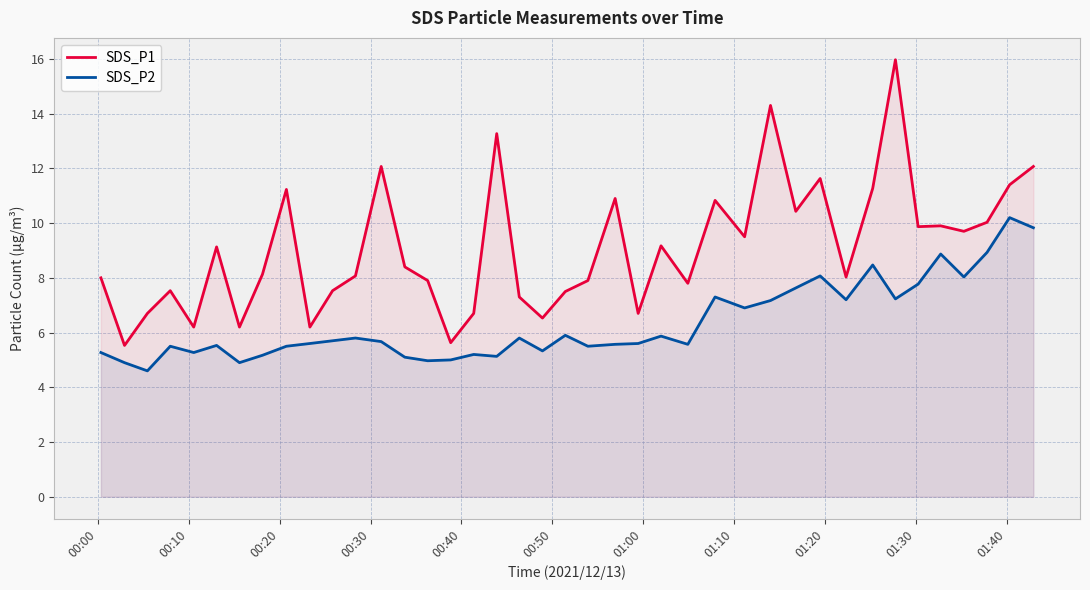

Which series has the largest total across all categories?

SDS_P1